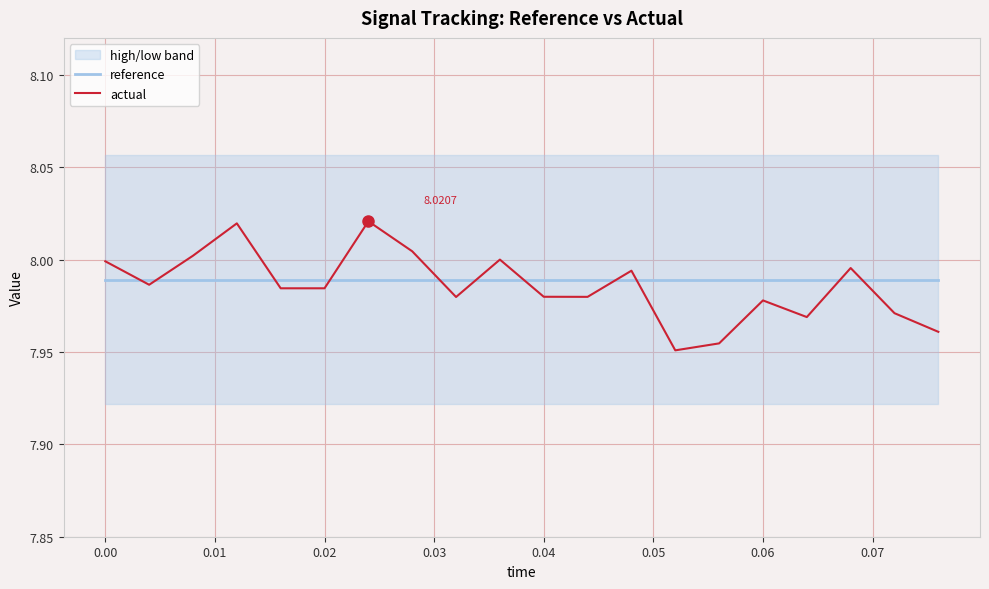

True or false: reference has more than 2 points higher than both neighbors.

False